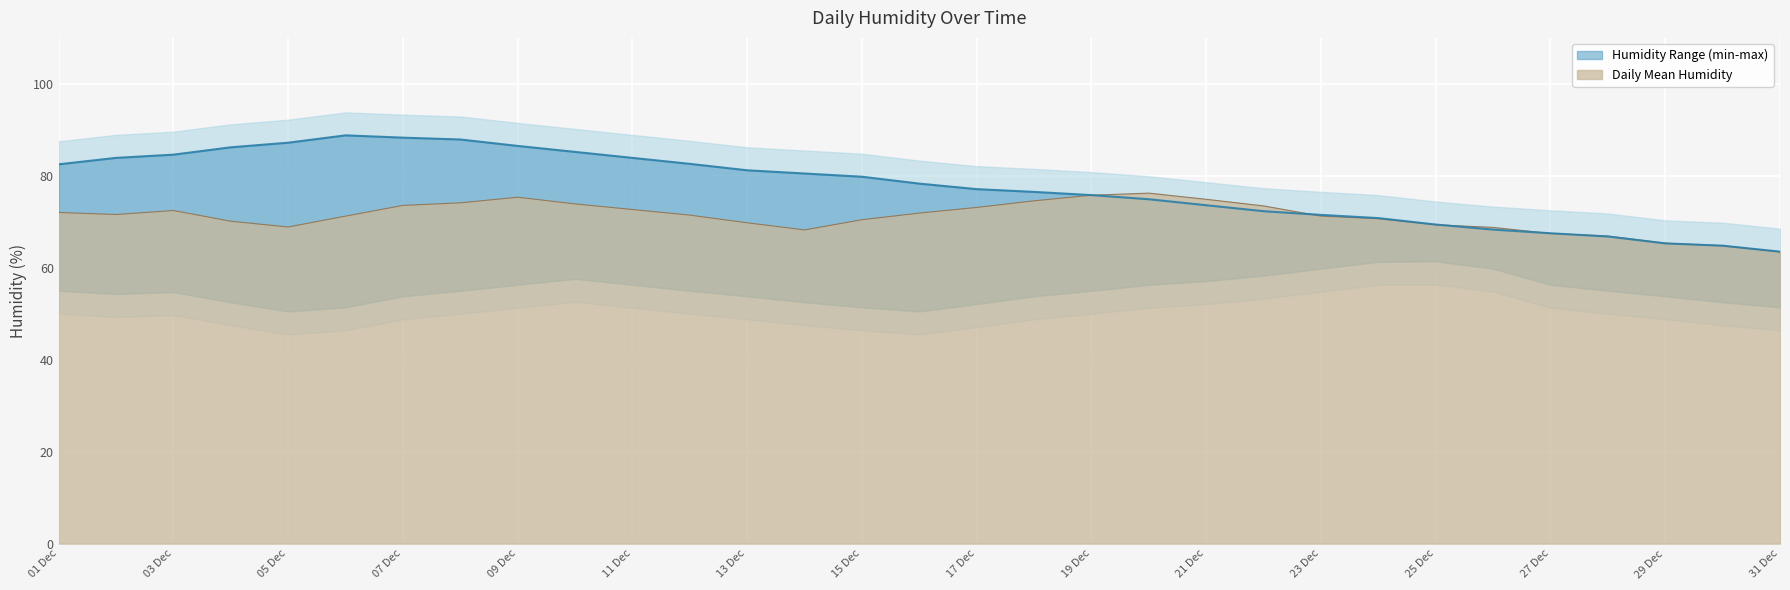

How many categories are shown in the chart?

31